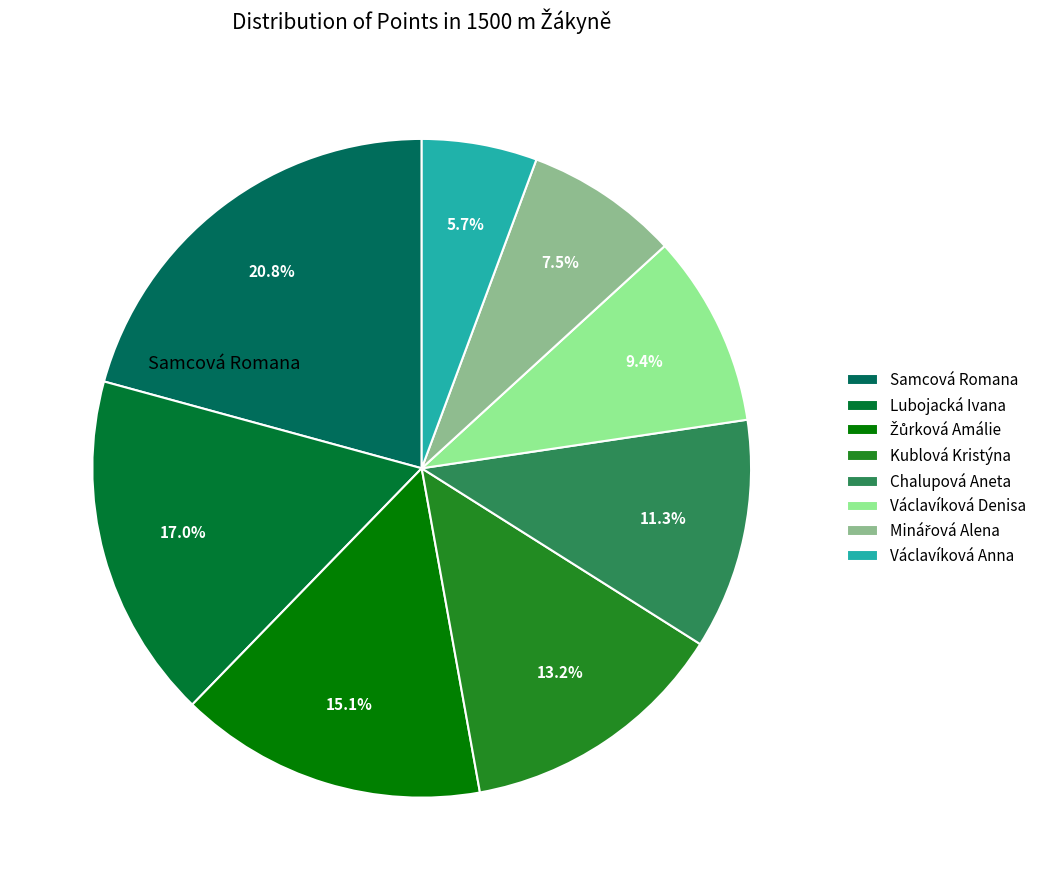

Is it true that Václavíková Denisa is 9% of the pie?

True